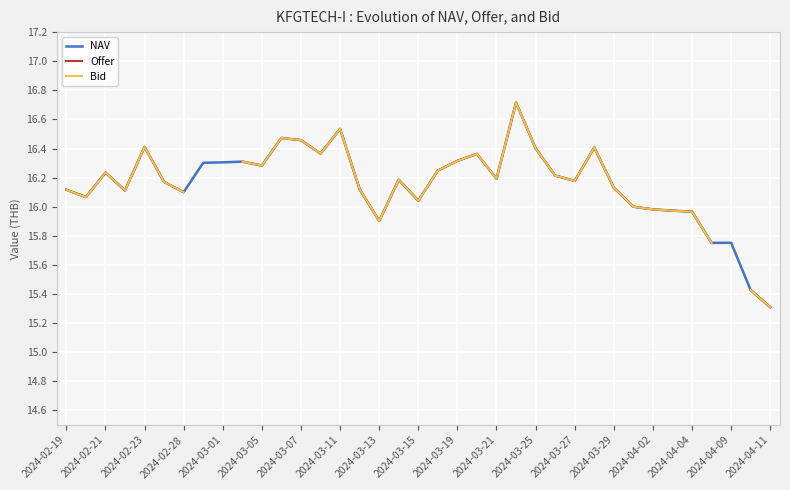

True or false: NAV has a value of 16.0 at 2024-04-02.

True